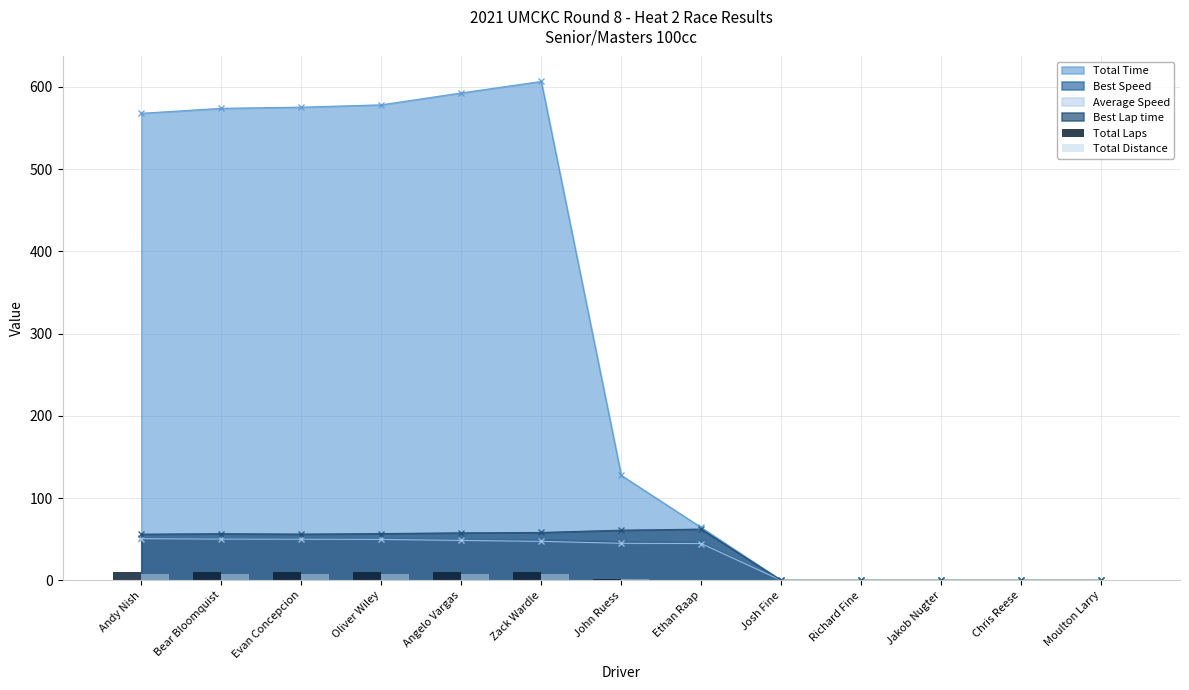

How many values in the Total Distance series are below 1?

6